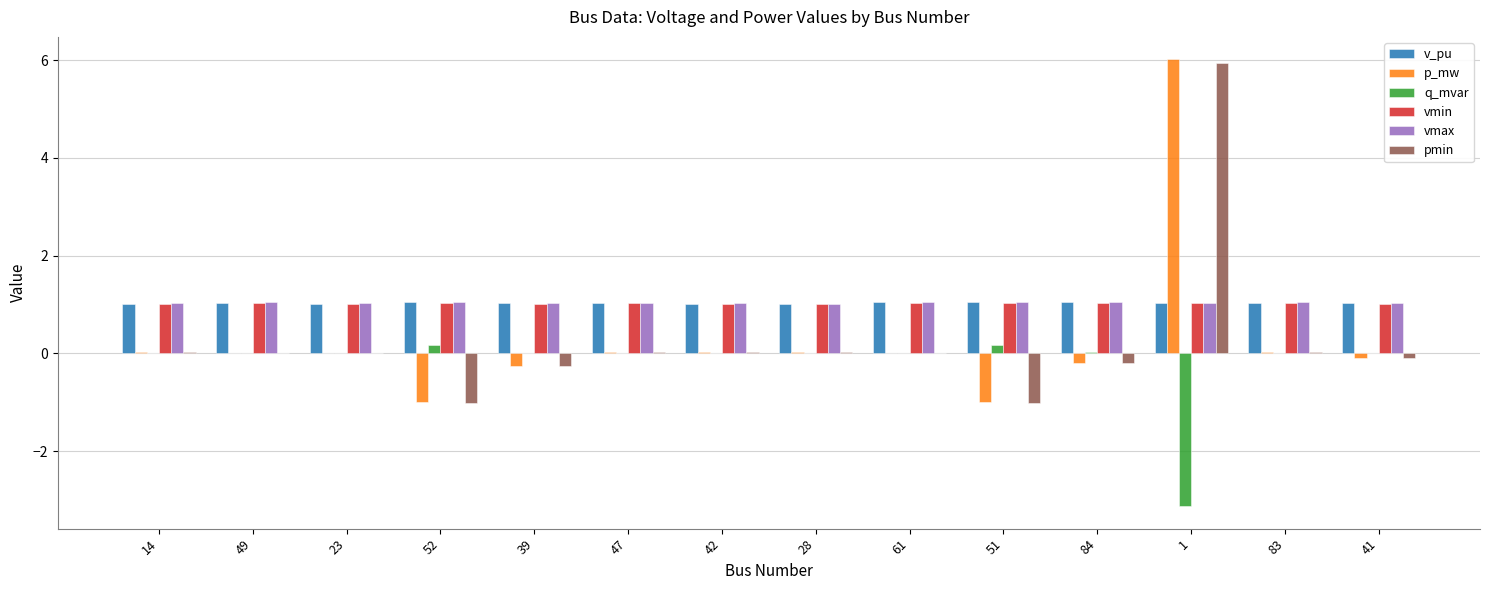

Count the number of categories in the chart.

14